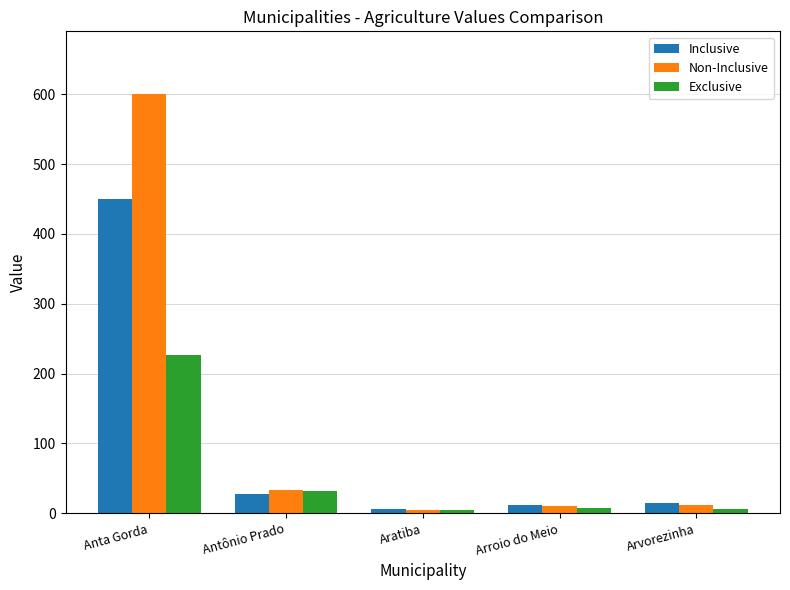

Is the value of Inclusive at Arvorezinha greater than the value of Exclusive at Antônio Prado?

No